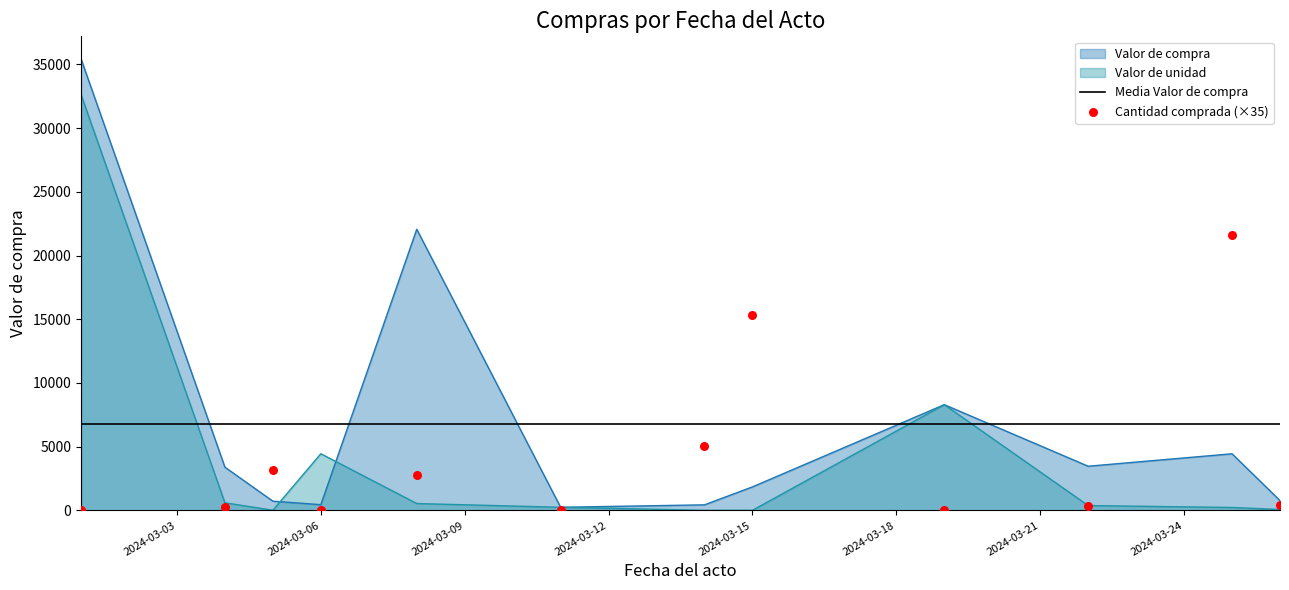

Which series has the largest total across all categories?

Valor de compra